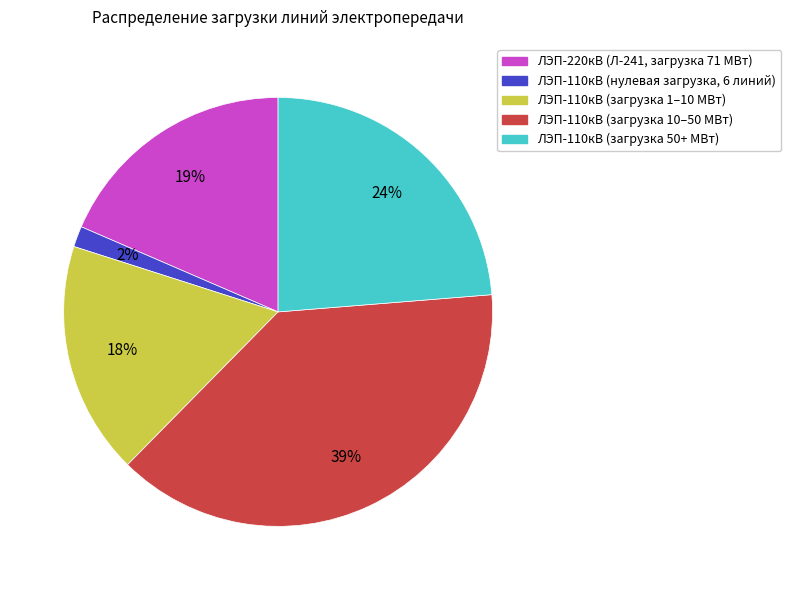

To the nearest percent, what is the difference between the ЛЭП-110кВ (загрузка 50+ МВт) and ЛЭП-110кВ (загрузка 10–50 МВт) slice percentages?

15%